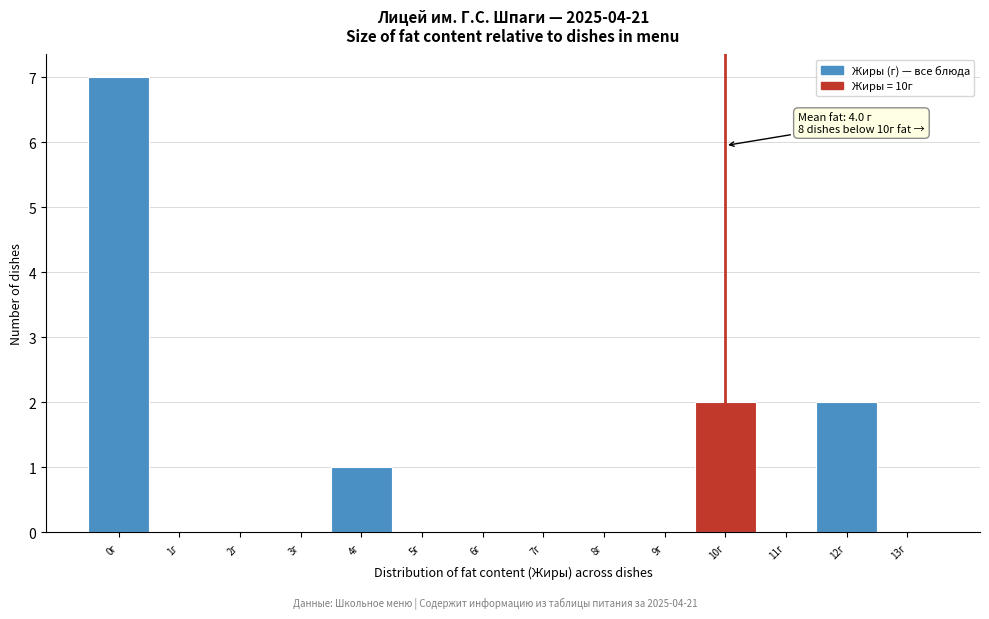

Which range on the x-axis has the tallest bar?

-0.5 to 0.5